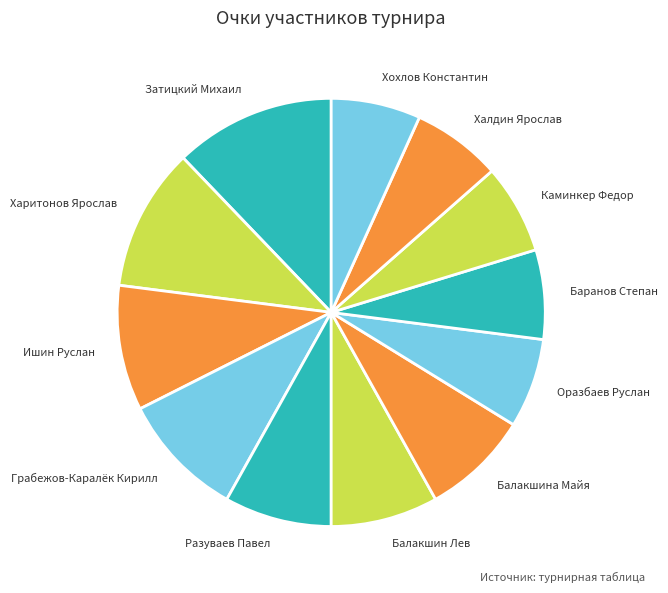

Approximately how many times larger is the value at Баранов Степан compared to Халдин Ярослав?

1.0